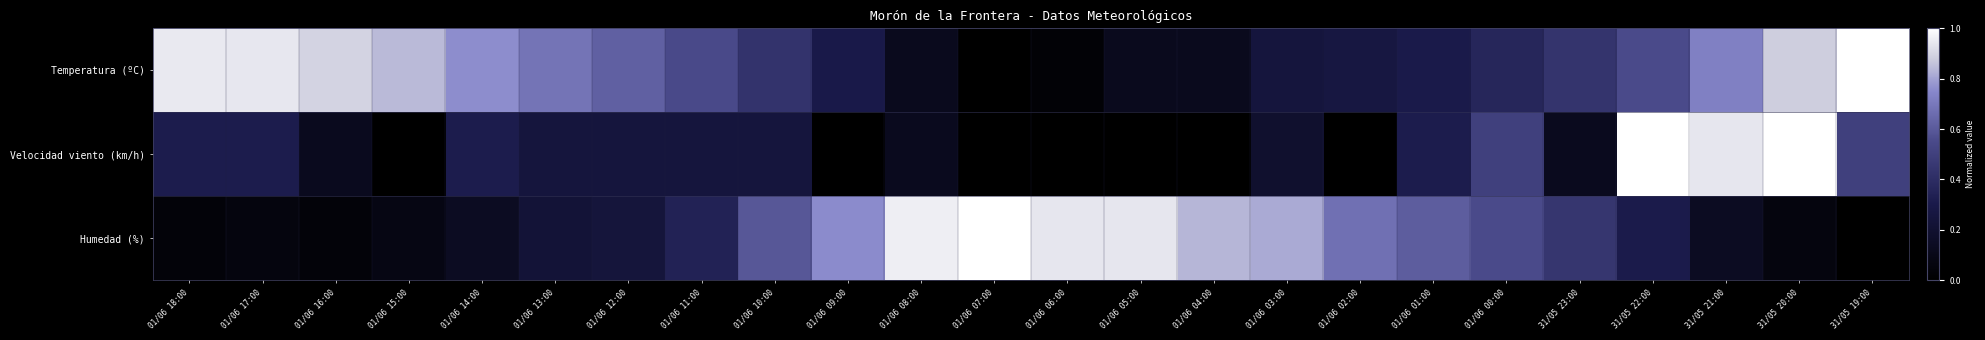

Reading left to right, what are all the values shown in this chart?

Temperatura (ºC): 01/06 18:00=0.9	01/06 17:00=0.9	01/06 16:00=0.9	01/06 15:00=0.8	01/06 14:00=0.8	01/06 13:00=0.7	01/06 12:00=0.6	01/06 11:00=0.5	01/06 10:00=0.4	01/06 09:00=0.3	01/06 08:00=0.1	01/06 07:00=0.0	01/06 06:00=0.0	01/06 05:00=0.1	01/06 04:00=0.1	01/06 03:00=0.3	01/06 02:00=0.3	01/06 01:00=0.3	01/06 00:00=0.4	31/05 23:00=0.4	31/05 22:00=0.6	31/05 21:00=0.7	31/05 20:00=0.9	31/05 19:00=1.0
Velocidad viento (km/h): 01/06 18:00=0.3	01/06 17:00=0.3	01/06 16:00=0.1	01/06 15:00=0.0	01/06 14:00=0.3	01/06 13:00=0.2	01/06 12:00=0.2	01/06 11:00=0.2	01/06 10:00=0.2	01/06 09:00=0.0	01/06 08:00=0.1	01/06 07:00=0.0	01/06 06:00=0.0	01/06 05:00=0.0	01/06 04:00=0.0	01/06 03:00=0.2	01/06 02:00=0.0	01/06 01:00=0.3	01/06 00:00=0.5	31/05 23:00=0.1	31/05 22:00=1.0	31/05 21:00=0.9	31/05 20:00=1.0	31/05 19:00=0.5
Humedad (%): 01/06 18:00=0.0	01/06 17:00=0.1	01/06 16:00=0.0	01/06 15:00=0.1	01/06 14:00=0.1	01/06 13:00=0.2	01/06 12:00=0.2	01/06 11:00=0.3	01/06 10:00=0.6	01/06 09:00=0.8	01/06 08:00=1.0	01/06 07:00=1.0	01/06 06:00=0.9	01/06 05:00=0.9	01/06 04:00=0.8	01/06 03:00=0.8	01/06 02:00=0.7	01/06 01:00=0.6	01/06 00:00=0.6	31/05 23:00=0.4	31/05 22:00=0.3	31/05 21:00=0.1	31/05 20:00=0.1	31/05 19:00=0.0